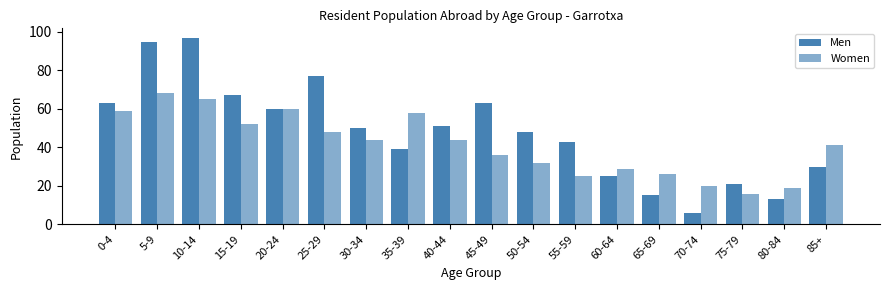

Read the Women value at 5-9.

68